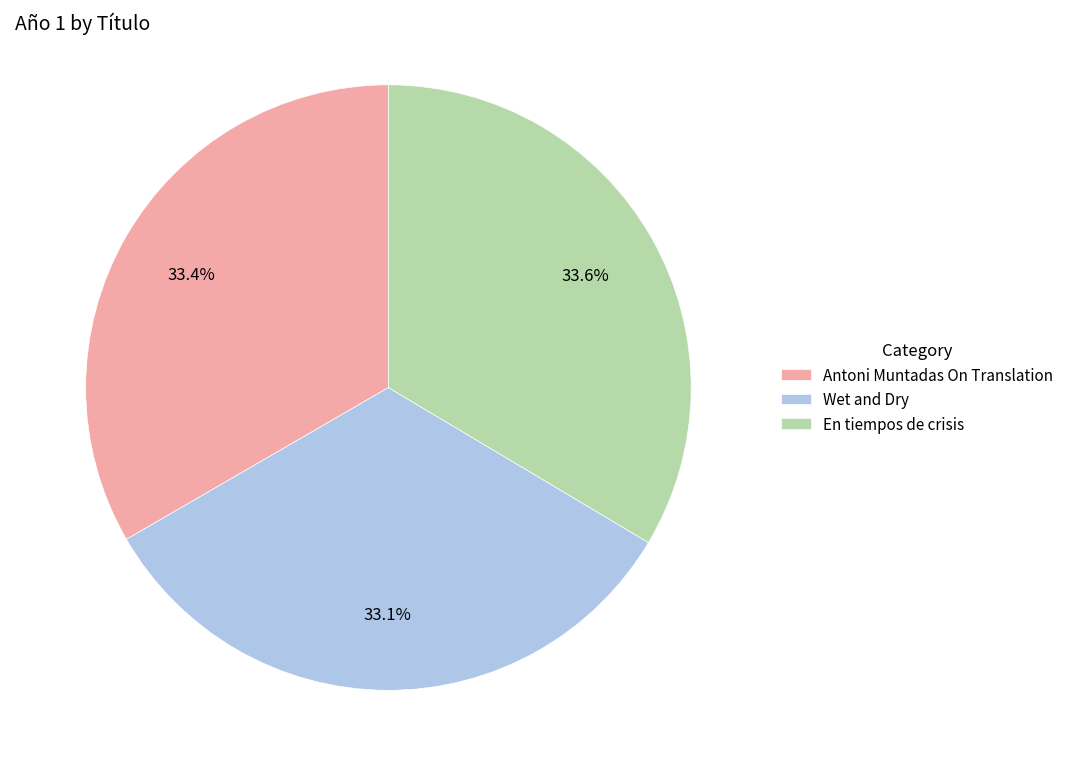

Is there any slice that represents more than half of the pie?

No